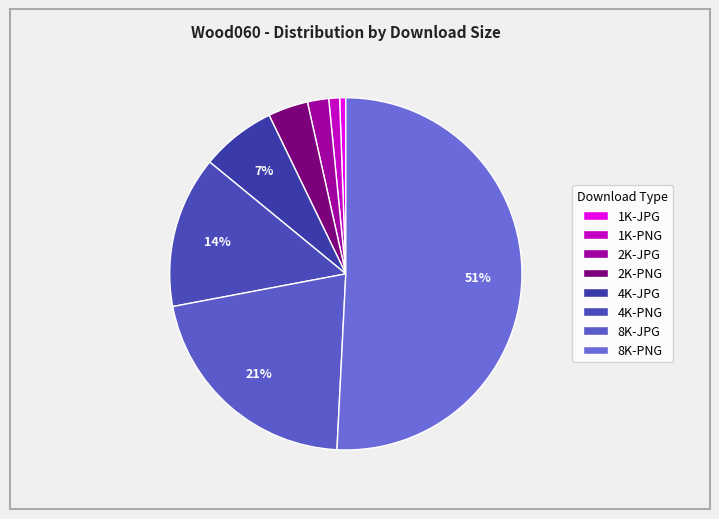

To the nearest percent, what is the combined percentage of 1K-JPG and 8K-JPG?

22%